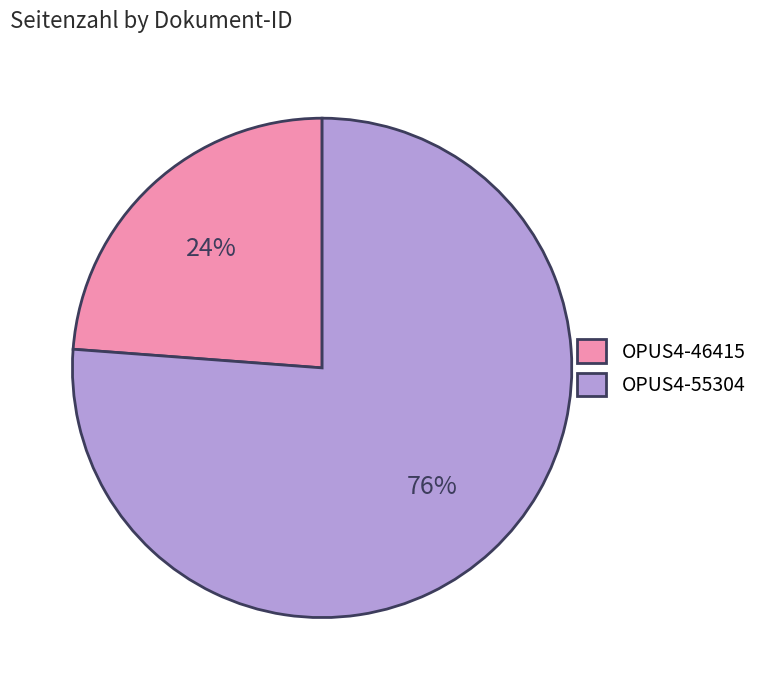

To the nearest percent, what is the difference between the largest and smallest slice percentages?

52%